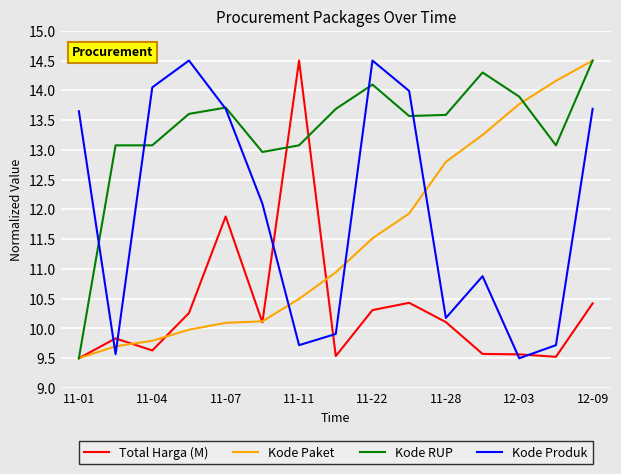

Which series has the largest total across all categories?

Kode RUP